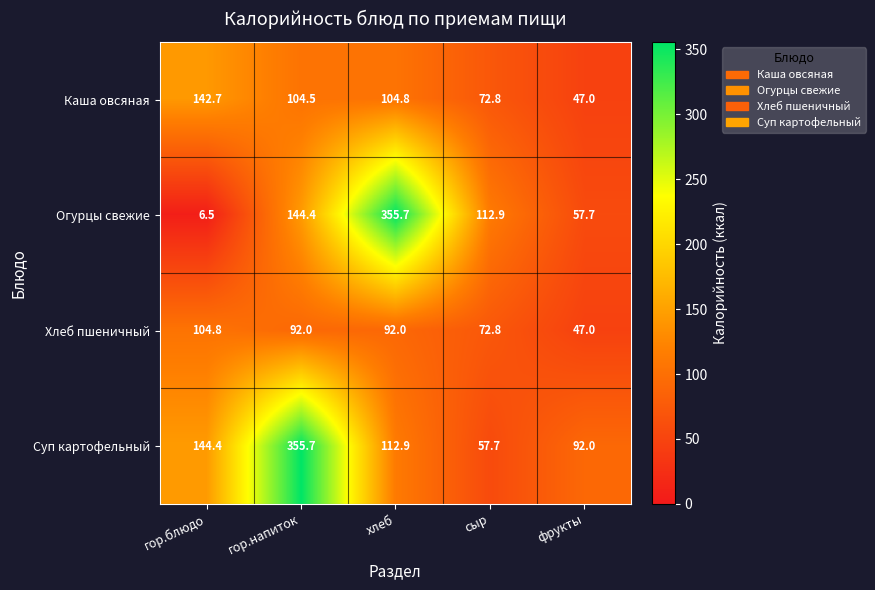

How many categories are shown in the chart?

5